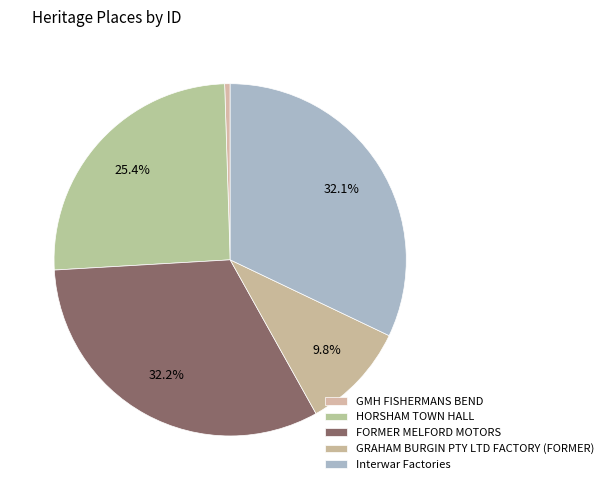

How many segments does this pie chart have?

5